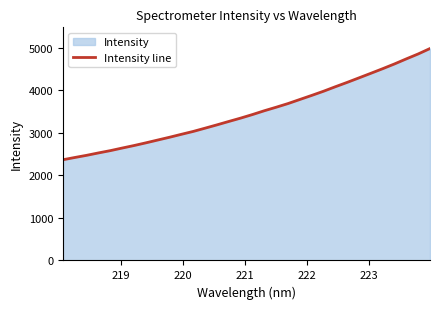

What is the difference between the maximum and minimum values?

2614.5